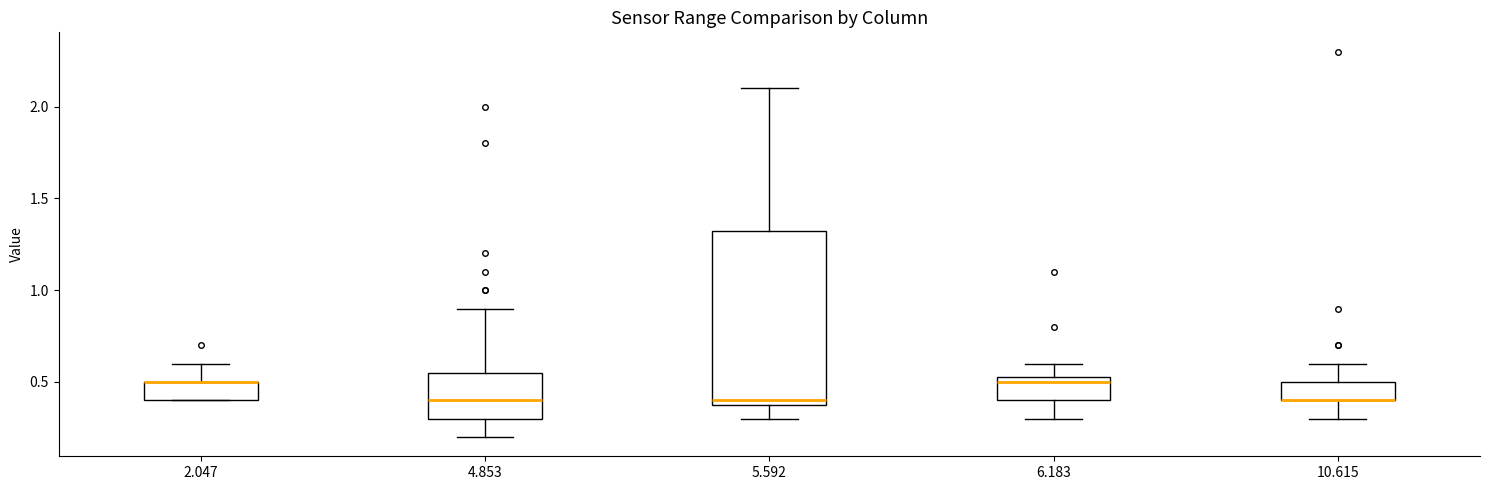

Reading left to right, transcribe this box plot: for each box, give where its median line is, the range the box spans, and where its two whiskers end, as read against the y-axis. The values are not printed on the chart, so give them approximately, as read against the axis.

2.047: median 0.50 (drawn on the box's upper edge), box 0.40 to 0.50, whiskers 0.40 to 0.60
4.853: median 0.40, box 0.30 to 0.55, whiskers 0.20 to 0.90
5.592: median 0.40 (just above the box's lower edge), box 0.40 to 1.35, whiskers 0.30 to 2.10
6.183: median 0.50, box 0.40 to 0.55, whiskers 0.30 to 0.60
10.615: median 0.40 (drawn on the box's lower edge), box 0.40 to 0.50, whiskers 0.30 to 0.60